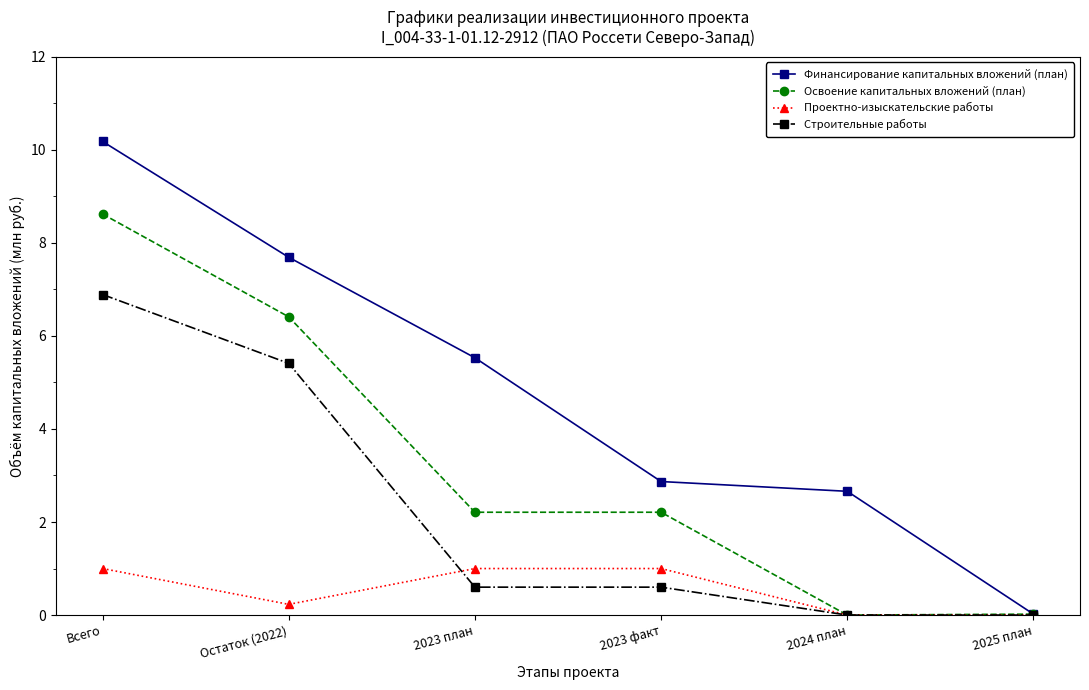

At 2023 факт, list the series in order from smallest to largest.

Строительные работы, Проектно-изыскательские работы, Освоение капитальных вложений (план), Финансирование капитальных вложений (план)